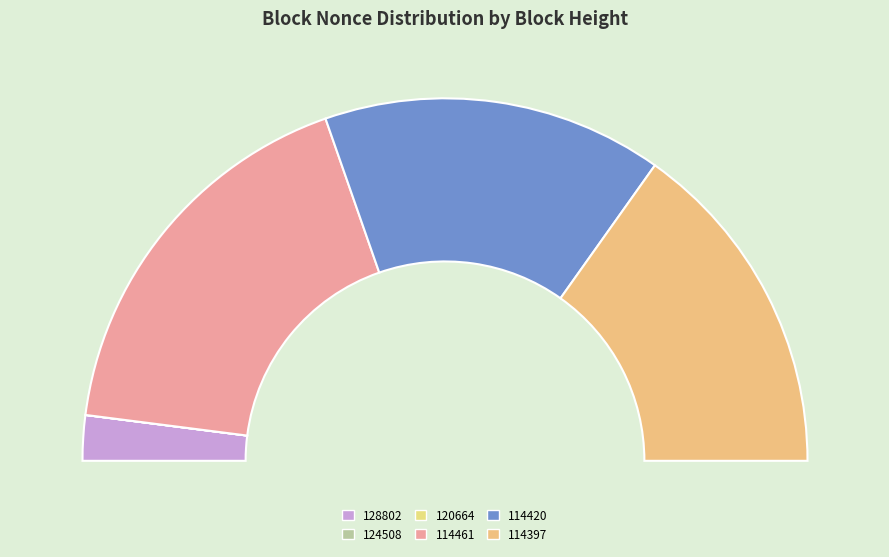

To the nearest percent, what is the average slice percentage?

17%